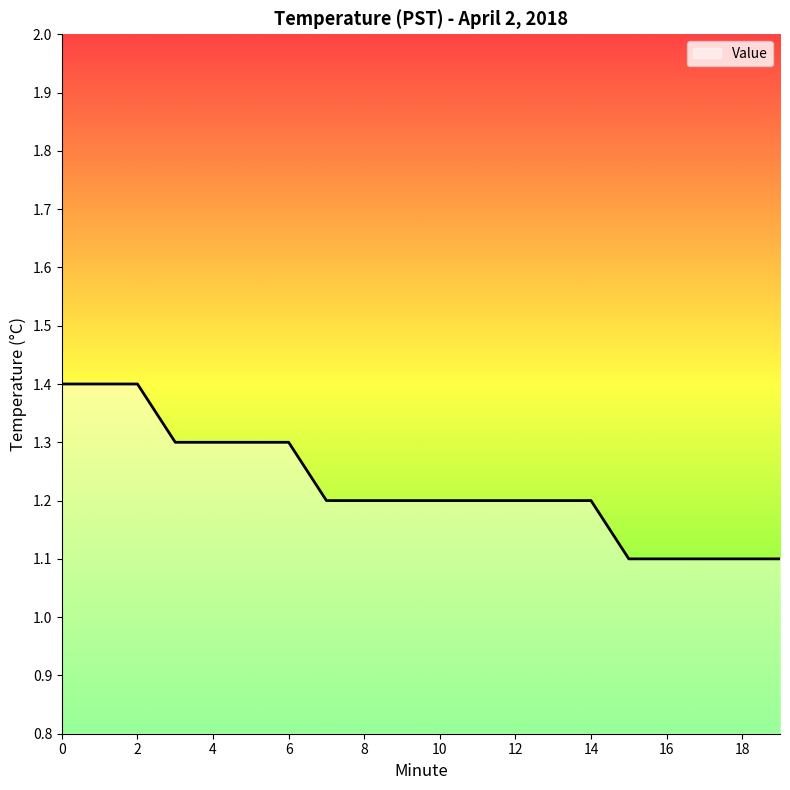

What is the maximum value shown in the chart?

1.4